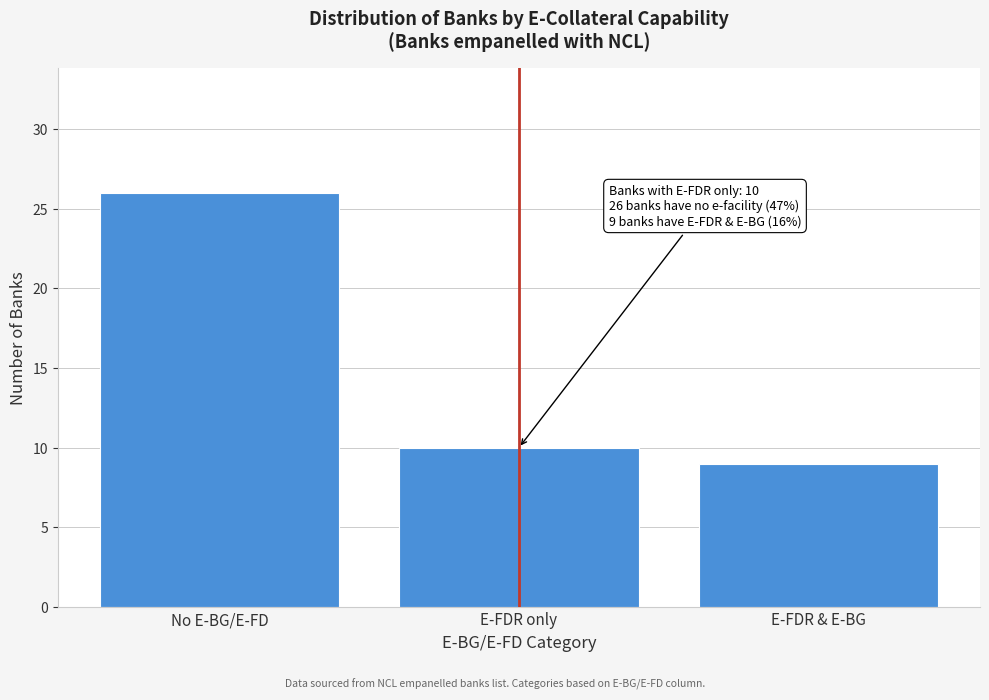

Reading left to right, transcribe all the data shown in this chart.

26	10	9